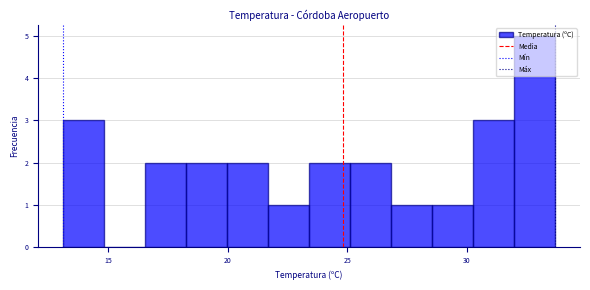

Read against the x-axis, roughly where is the centre of the tallest bar?

33.0